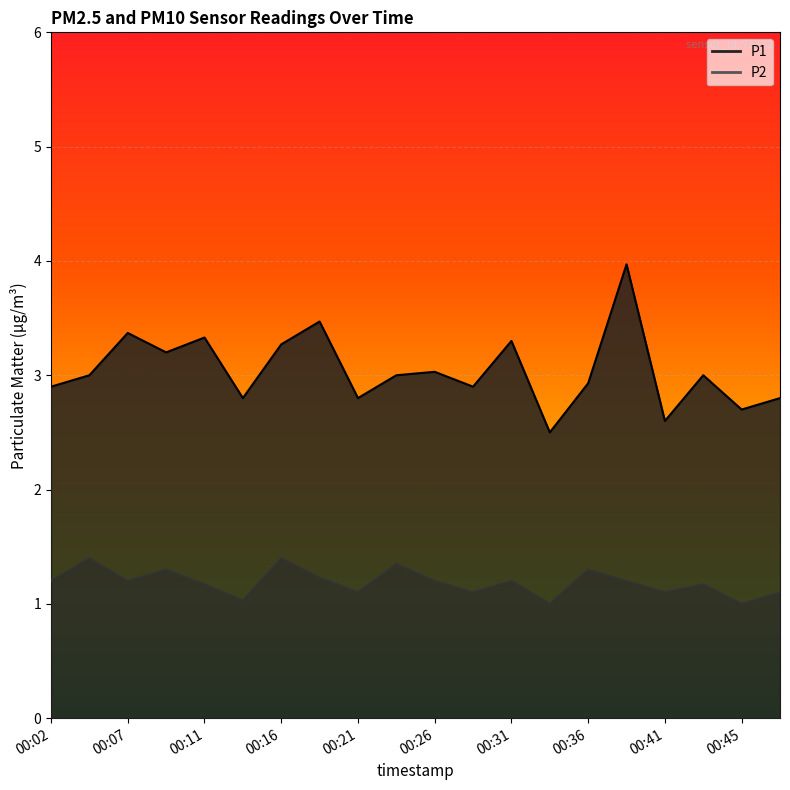

How many data points in P1 are less than 3?

9